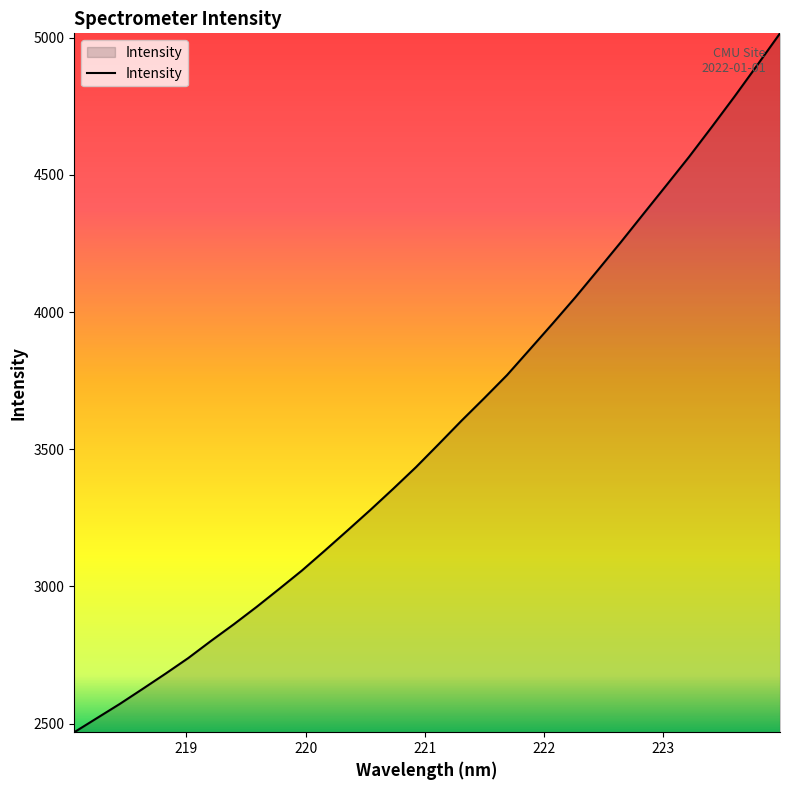

What is the difference between the maximum and minimum values?

2546.7